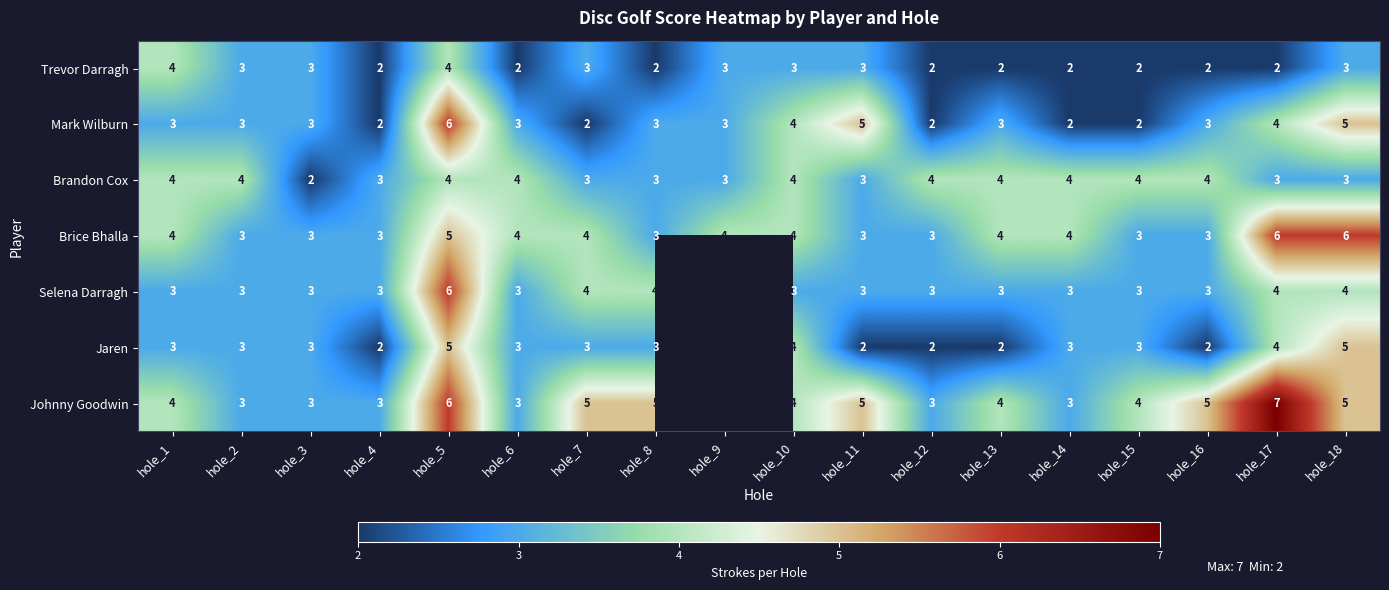

What is the total value across all series at hole_17?

30